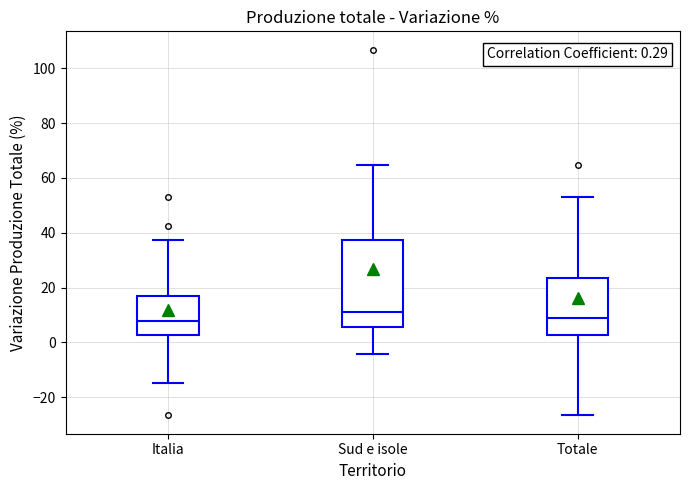

Which box is the tallest, from its lower edge to its upper edge?

Sud e isole